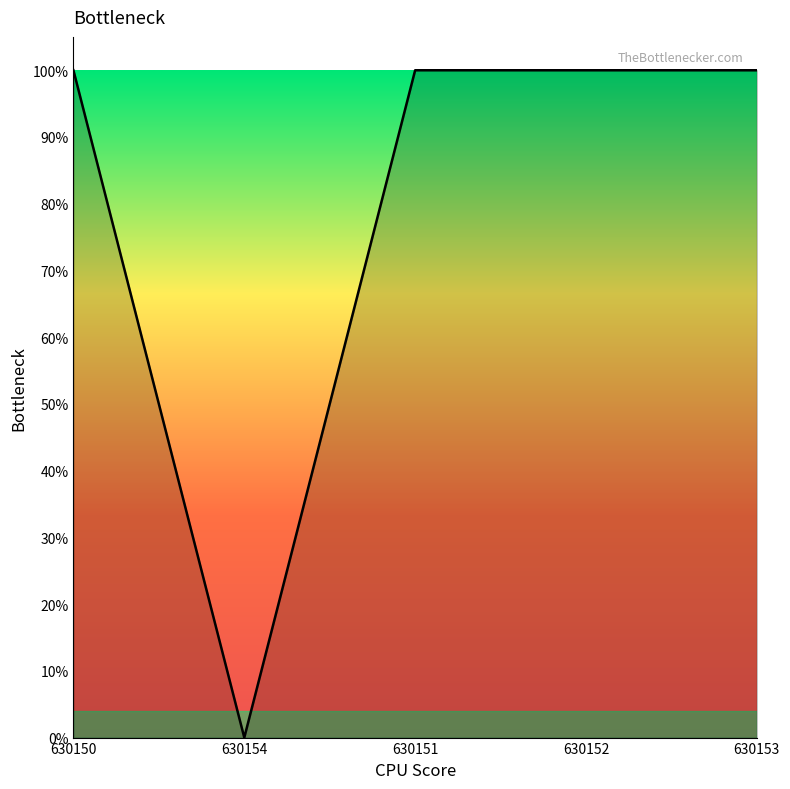

The chart shows a value of 1 at 630150. True or false?

True